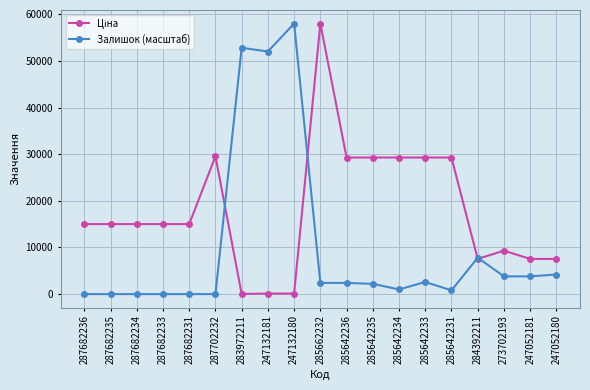

Where is Залишок (масштаб) nearest to the value 29018?

284392211